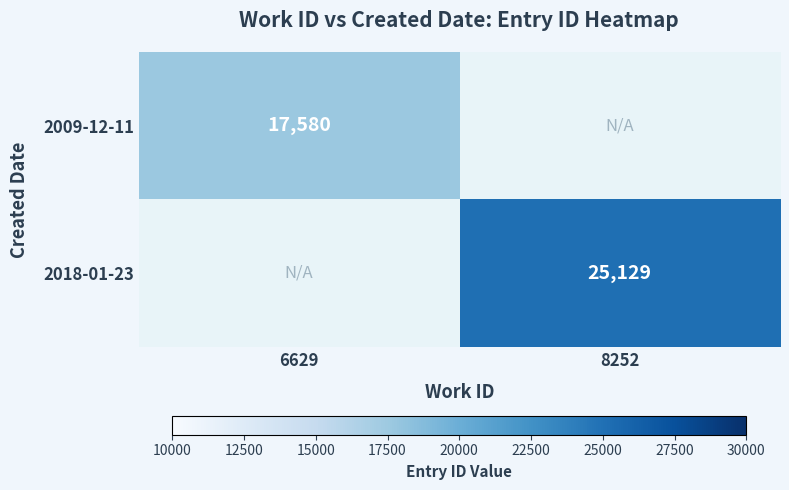

Is it true that 2018-01-23 equals 35820 at 8252?

False